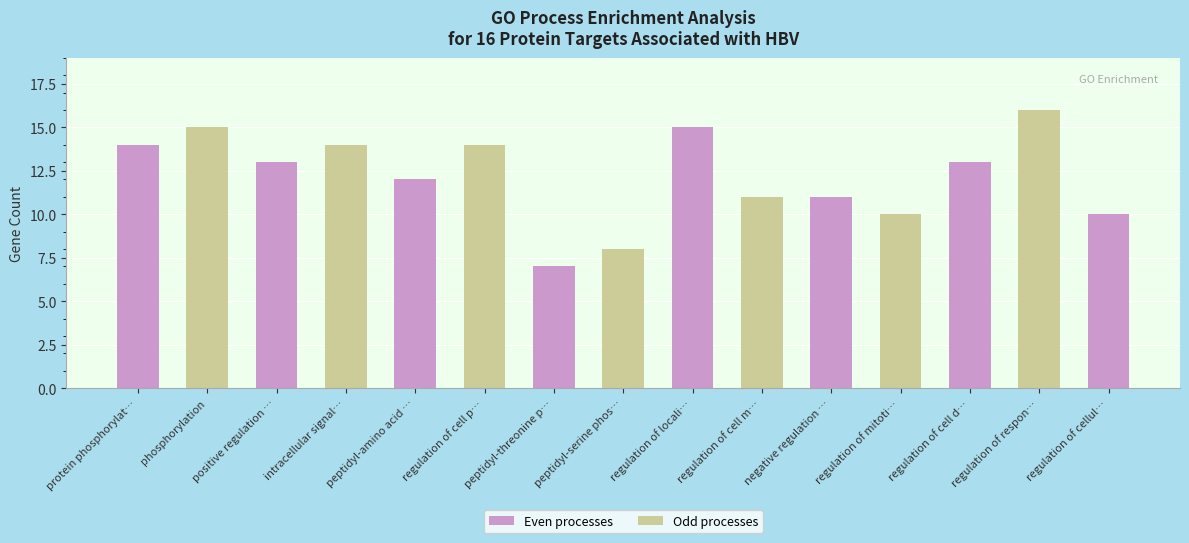

Which has a higher value, negative regulation of apoptotic process or regulation of cell population proliferation?

regulation of cell population proliferation